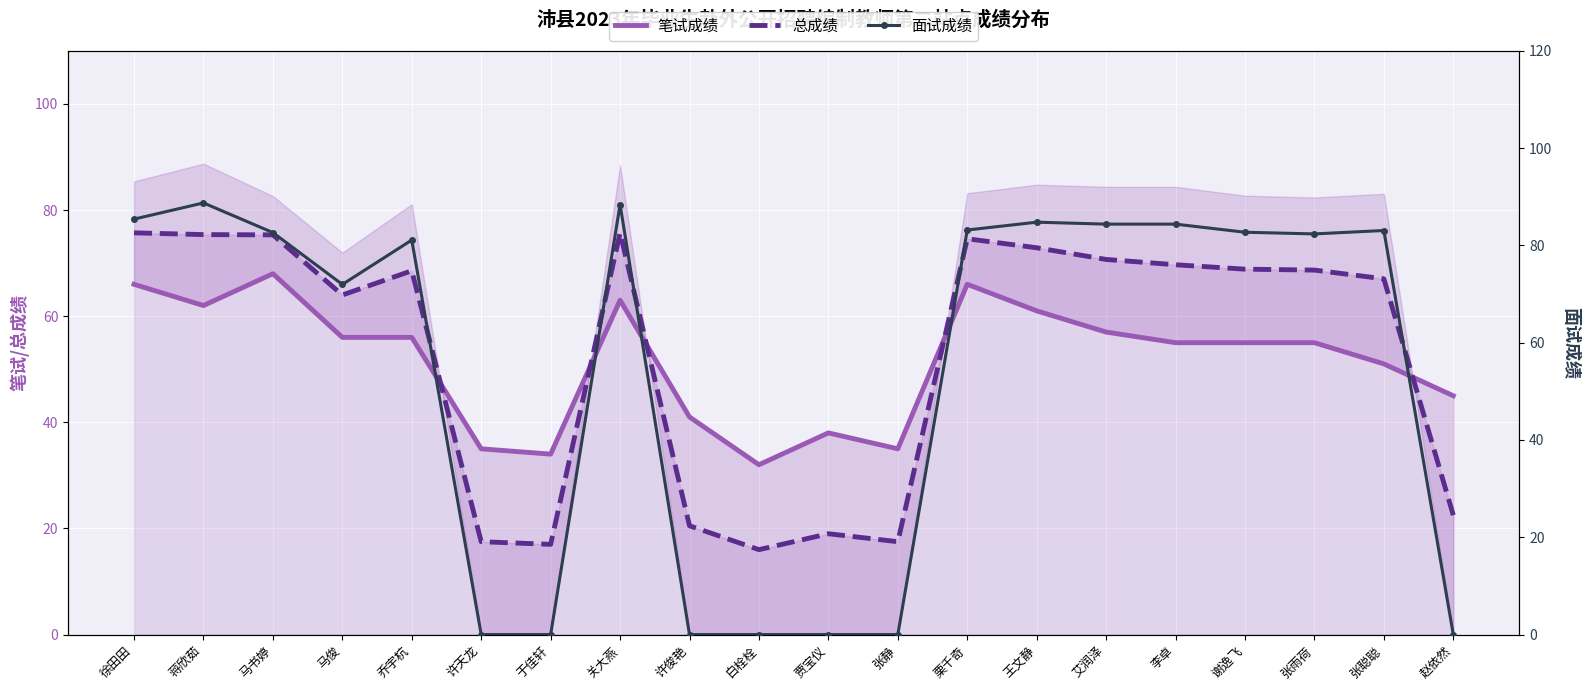

What is the label of the 19th point from the right?

蒋欣茹